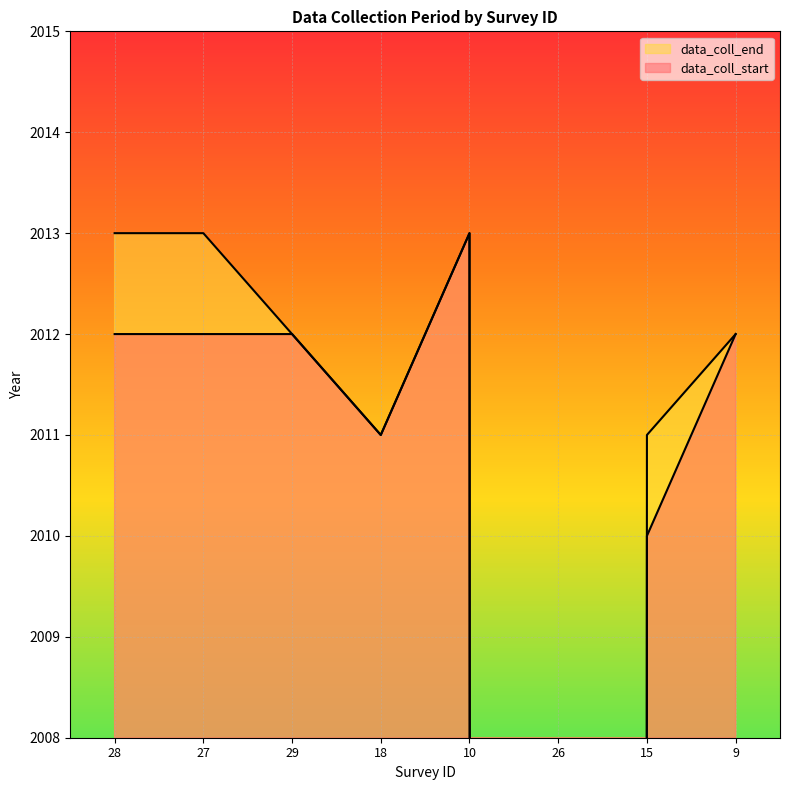

What are all the series names shown in the legend?

data_coll_start, data_coll_end